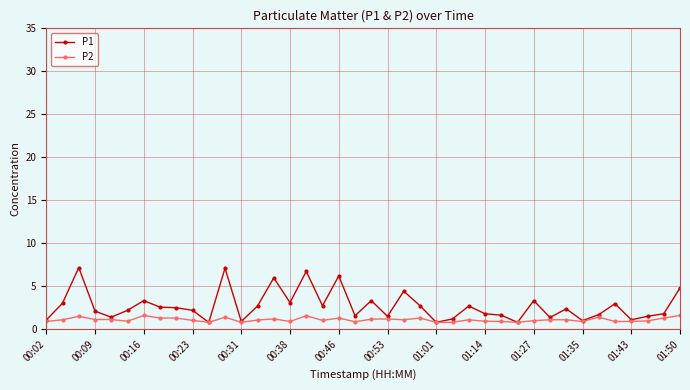

Rank the series by their average value, from lowest to highest.

P2, P1